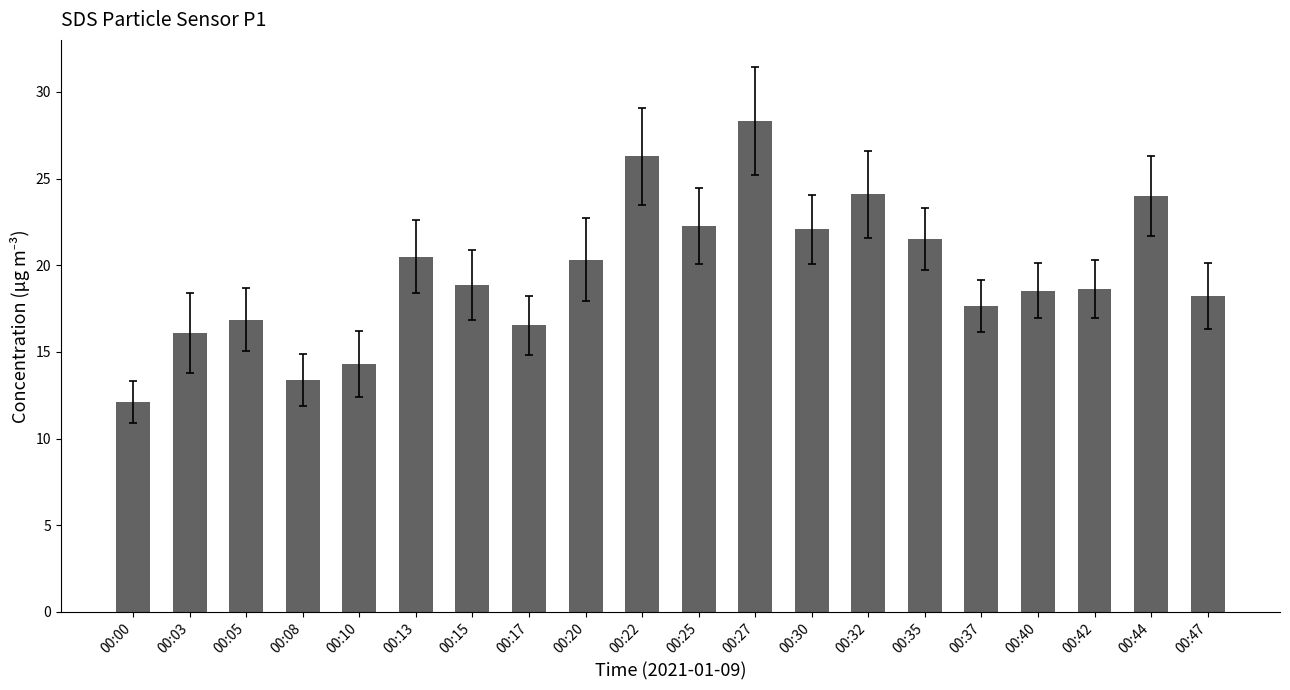

At which label does the data first exceed 18?

00:13